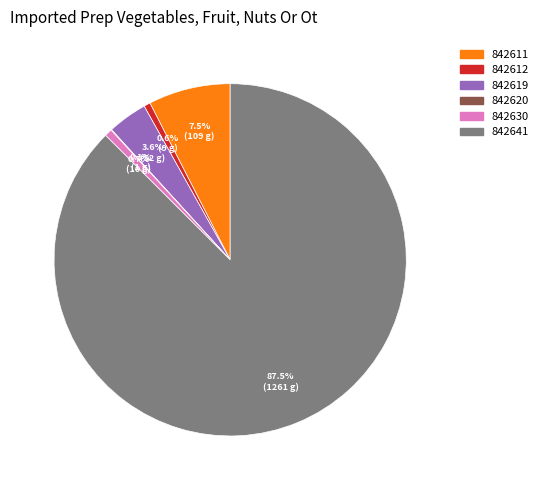

Which has a higher value, 842611 or 842619?

842611